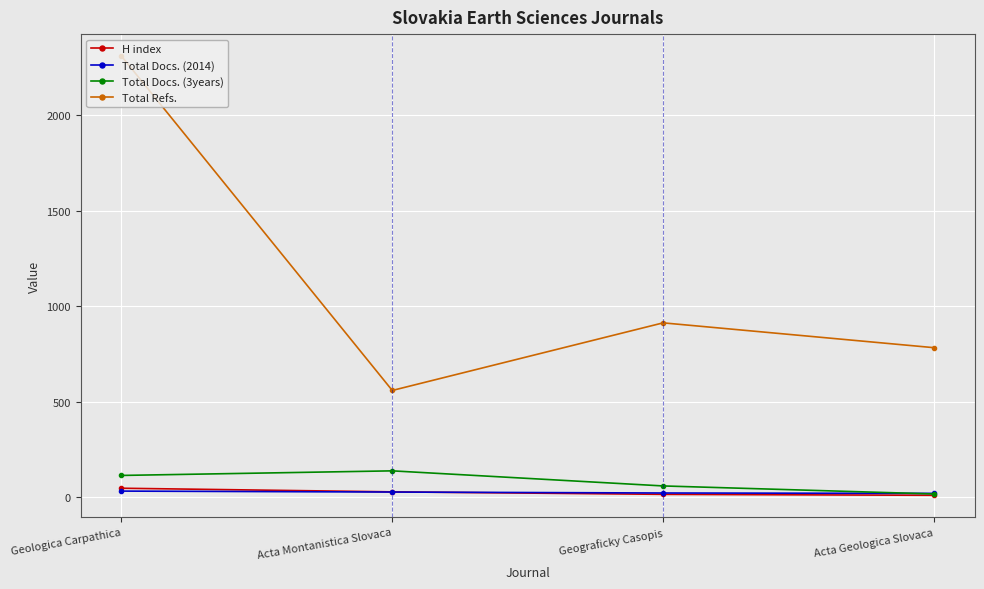

True or false: Total Refs. and Total Docs. (3years) cross at least once.

False